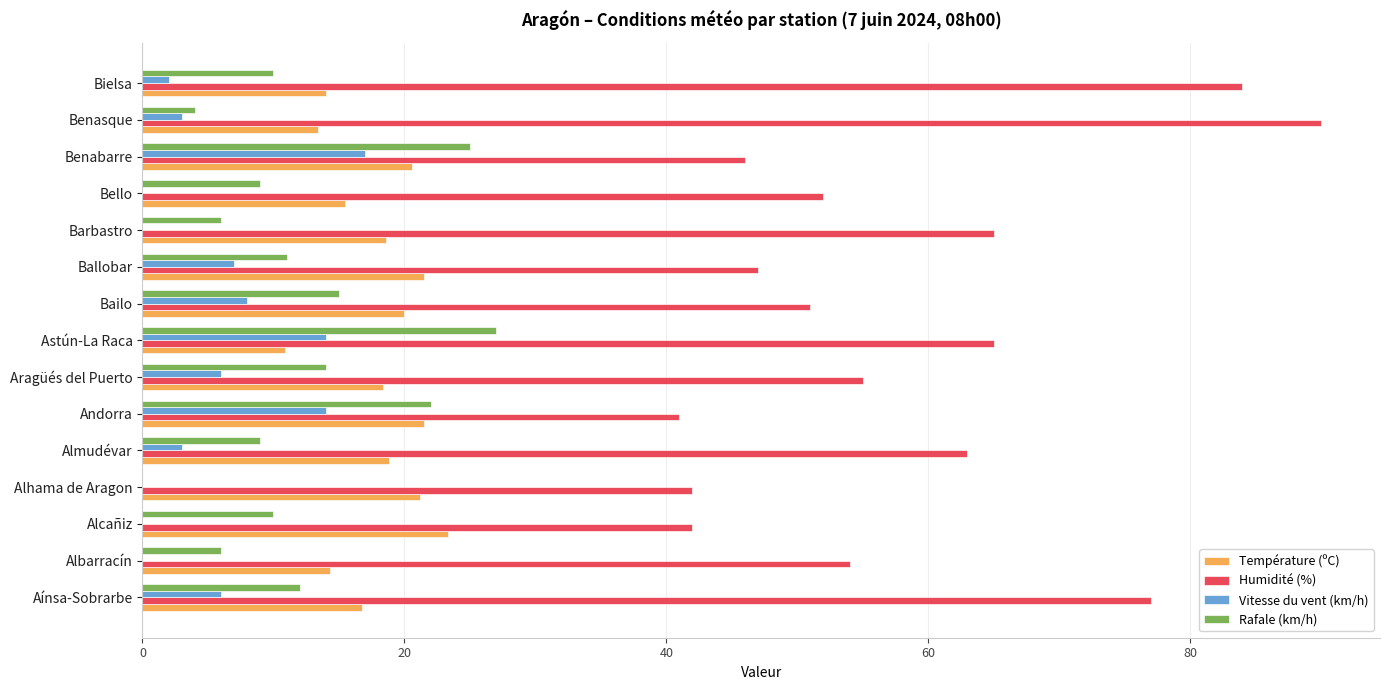

Which series has the largest total across all categories?

Humidité (%)